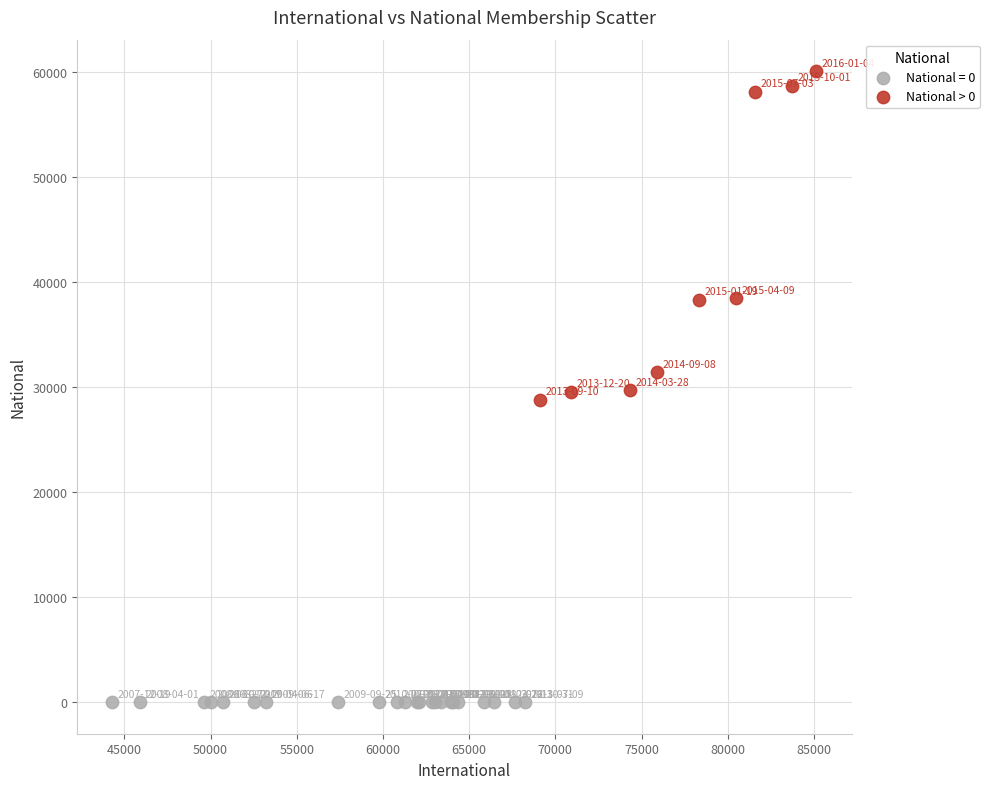

Which series reaches the minimum Y coordinate?

National = 0